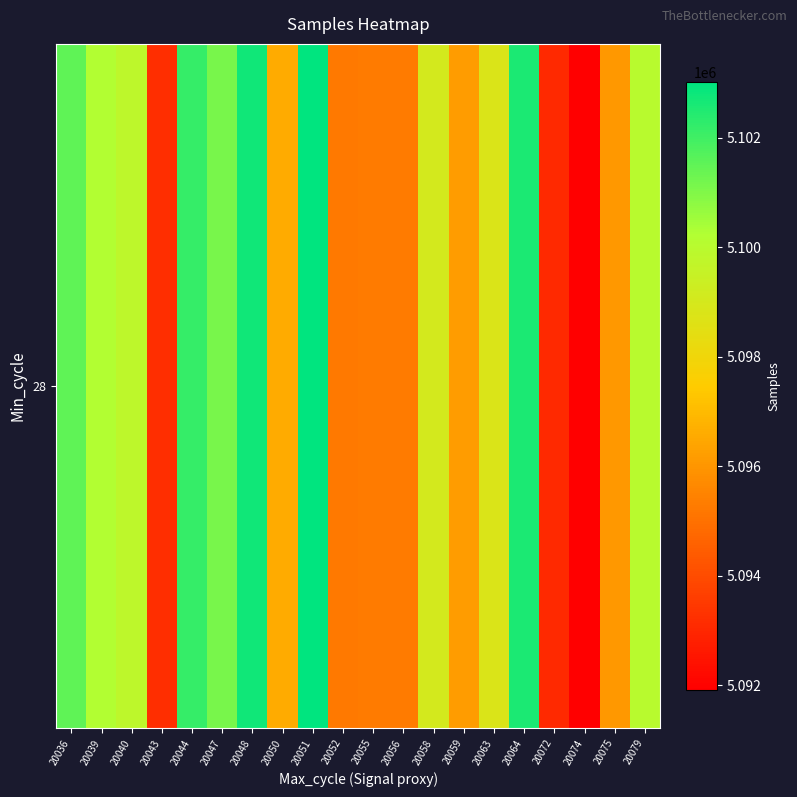

Rank the categories by value from lowest to highest.

20074, 20072, 20043, 20052, 20055, 20056, 20075, 20059, 20050, 20063, 20058, 20040, 20079, 20039, 20047, 20036, 20044, 20064, 20048, 20051